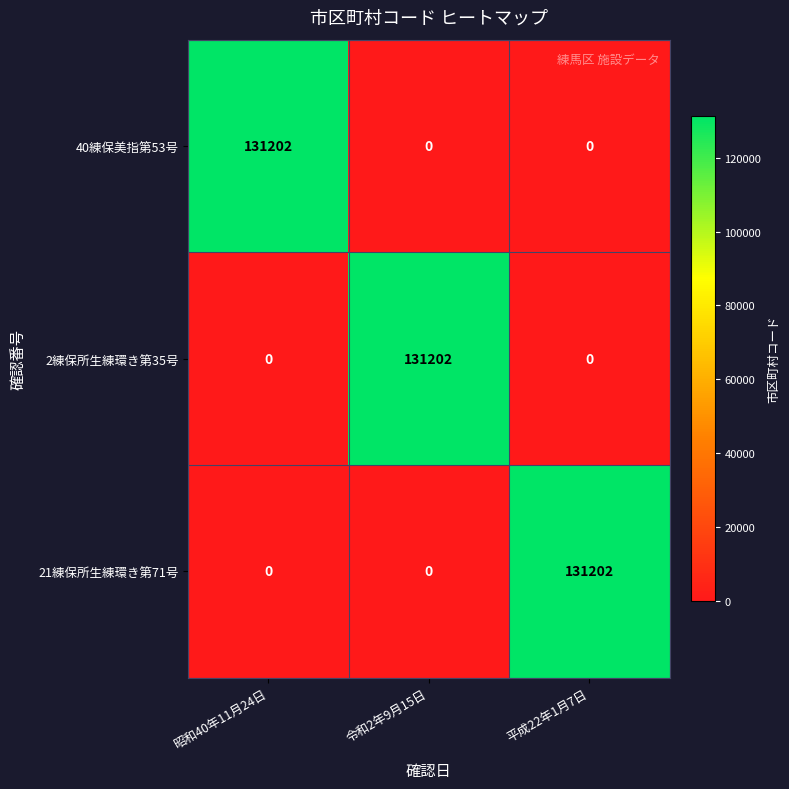

Reading left to right, transcribe all the data shown in this chart.

40練保美指第53号: 昭和40年11月24日=131202	令和2年9月15日=0	平成22年1月7日=0
2練保所生練環き第35号: 昭和40年11月24日=0	令和2年9月15日=131202	平成22年1月7日=0
21練保所生練環き第71号: 昭和40年11月24日=0	令和2年9月15日=0	平成22年1月7日=131202